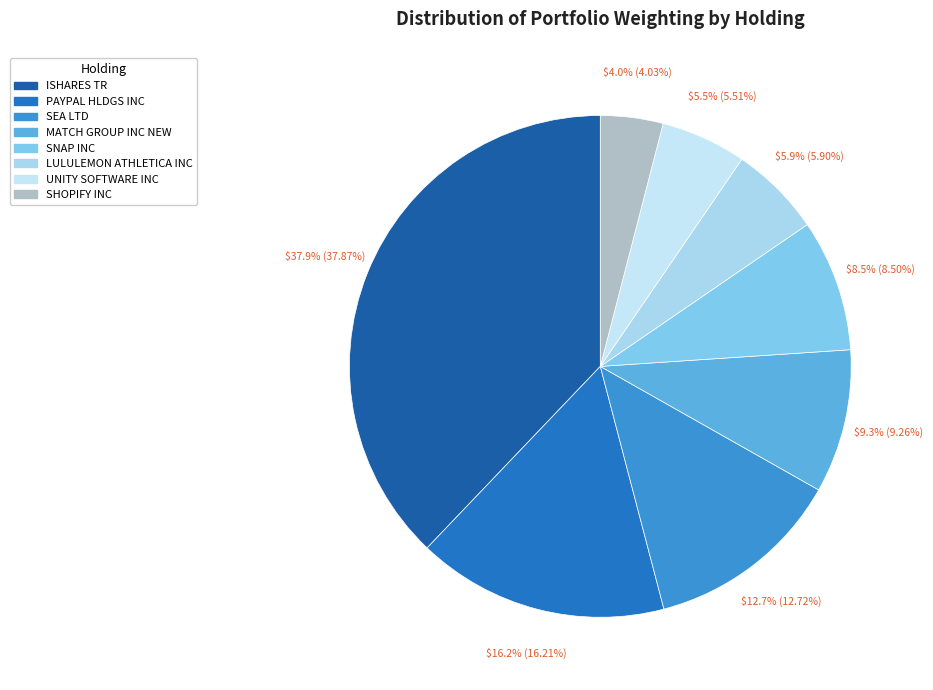

What portion of the pie excludes UNITY SOFTWARE INC?

94.5%